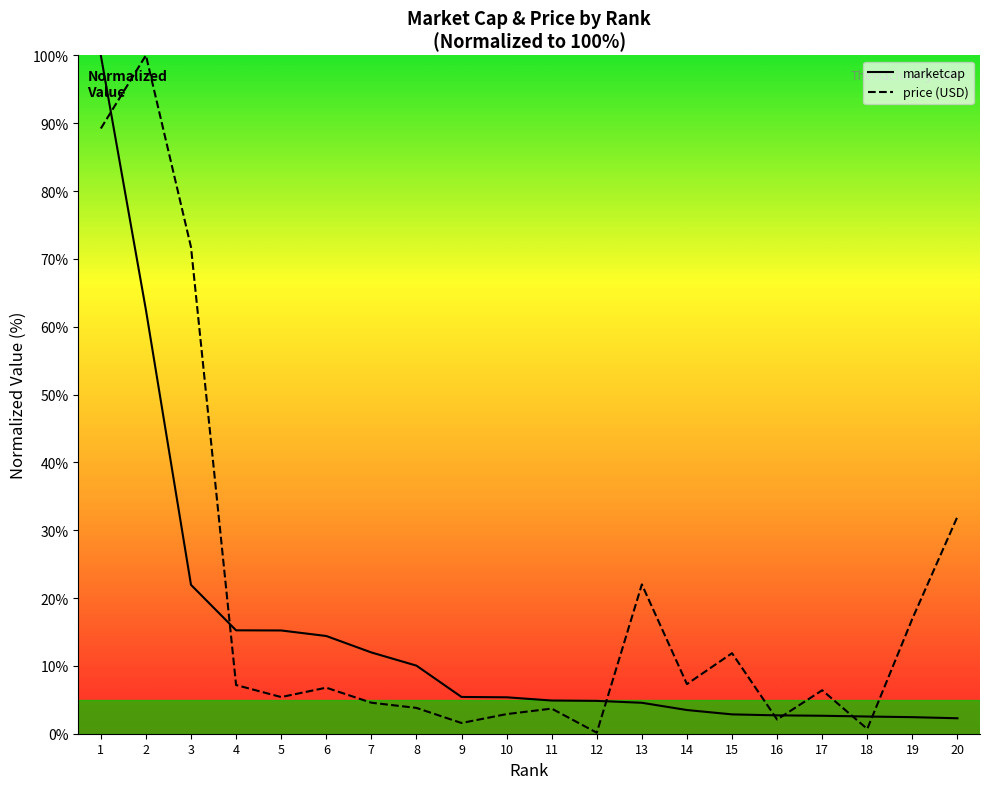

Which series has the largest range (max minus min)?

price (USD)